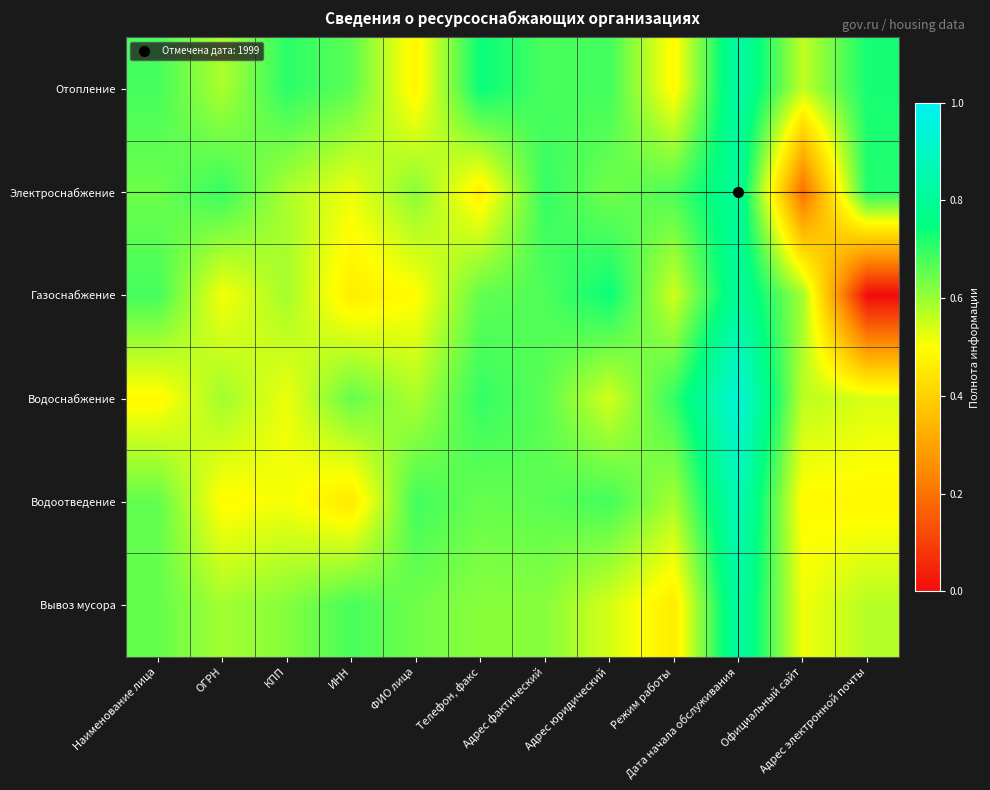

Reading left to right, list all the values displayed in this chart.

Отопление: Наименование лица=0.7	ОГРН=0.6	КПП=0.7	ИНН=0.7	ФИО лица=0.5	Телефон, факс=0.7	Адрес фактический=0.7	Адрес юридический=0.7	Режим работы=0.5	Дата начала обслуживания=0.8	Официальный сайт=0.6	Адрес электронной почты=0.7
Электроснабжение: Наименование лица=0.6	ОГРН=0.7	КПП=0.6	ИНН=0.5	ФИО лица=0.6	Телефон, факс=0.5	Адрес фактический=0.7	Адрес юридический=0.6	Режим работы=0.7	Дата начала обслуживания=0.8	Официальный сайт=0.2	Адрес электронной почты=0.7
Газоснабжение: Наименование лица=0.7	ОГРН=0.5	КПП=0.6	ИНН=0.5	ФИО лица=0.5	Телефон, факс=0.7	Адрес фактический=0.7	Адрес юридический=0.7	Режим работы=0.5	Дата начала обслуживания=0.8	Официальный сайт=0.6	Адрес электронной почты=0.0
Водоснабжение: Наименование лица=0.5	ОГРН=0.6	КПП=0.5	ИНН=0.7	ФИО лица=0.6	Телефон, факс=0.7	Адрес фактический=0.7	Адрес юридический=0.5	Режим работы=0.7	Дата начала обслуживания=0.9	Официальный сайт=0.6	Адрес электронной почты=0.5
Водоотведение: Наименование лица=0.7	ОГРН=0.5	КПП=0.5	ИНН=0.5	ФИО лица=0.7	Телефон, факс=0.6	Адрес фактический=0.7	Адрес юридический=0.7	Режим работы=0.6	Дата начала обслуживания=0.9	Официальный сайт=0.5	Адрес электронной почты=0.5
Вывоз мусора: Наименование лица=0.7	ОГРН=0.6	КПП=0.6	ИНН=0.7	ФИО лица=0.6	Телефон, факс=0.6	Адрес фактический=0.6	Адрес юридический=0.5	Режим работы=0.5	Дата начала обслуживания=0.8	Официальный сайт=0.5	Адрес электронной почты=0.6